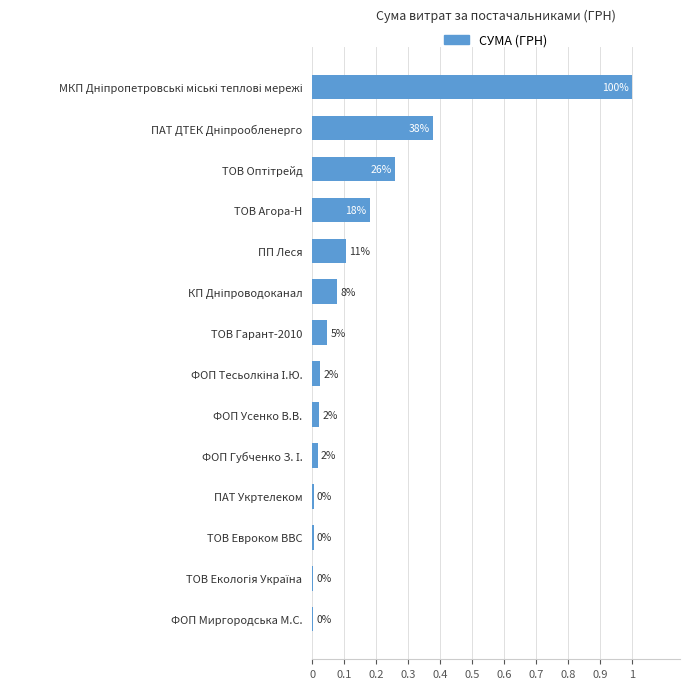

Are the bars horizontal?

Yes